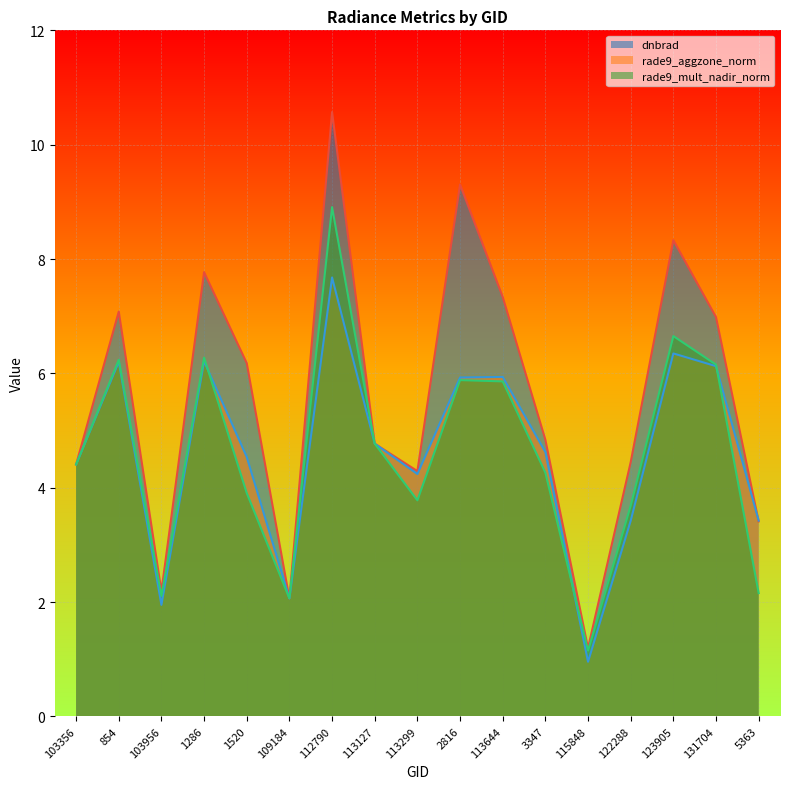

At how many categories does at least one series exceed 2?

16